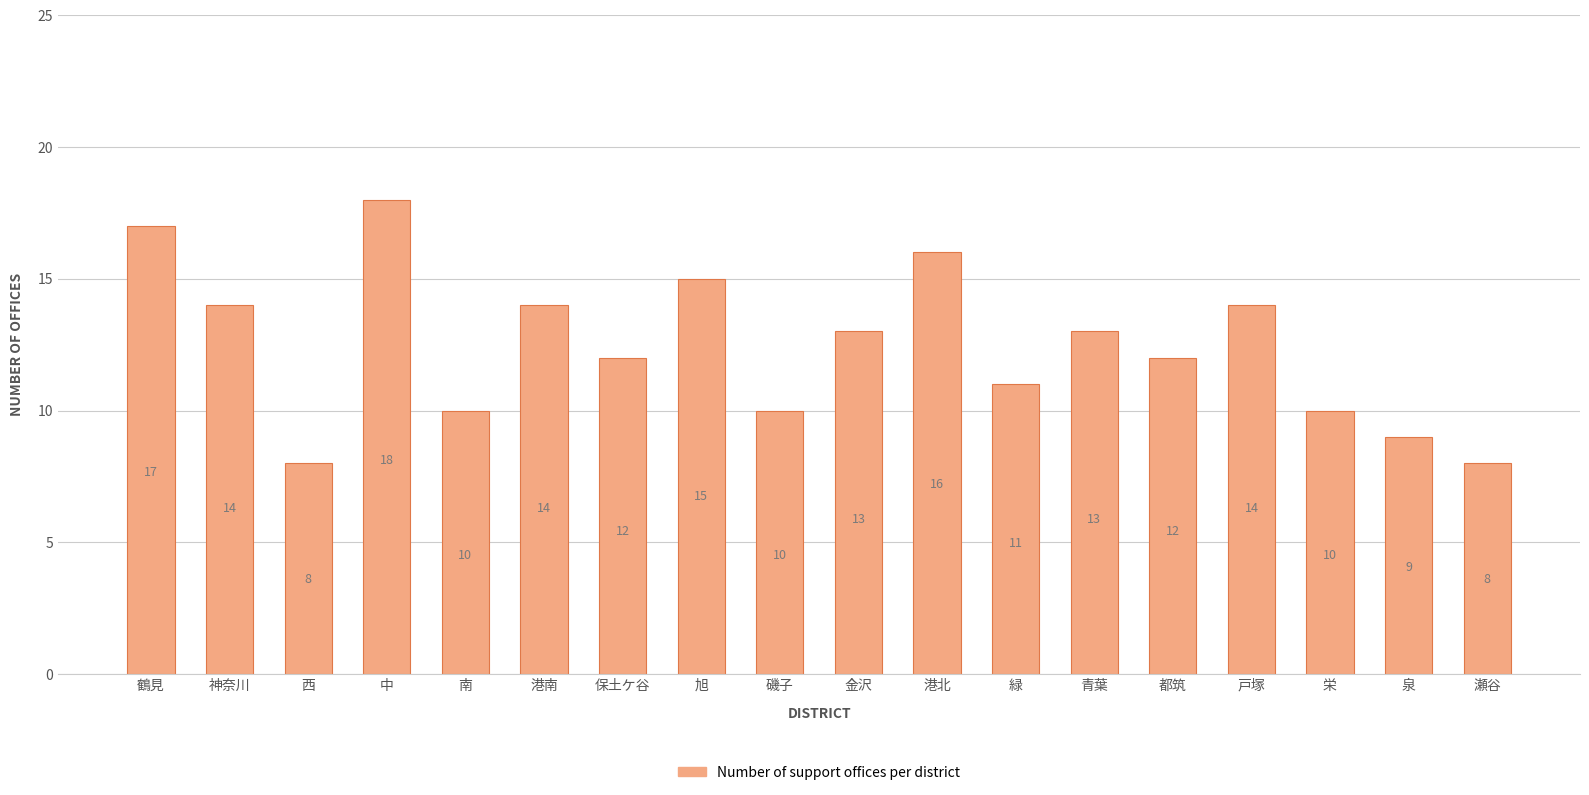

Is it true that the value at 西 is 8?

True